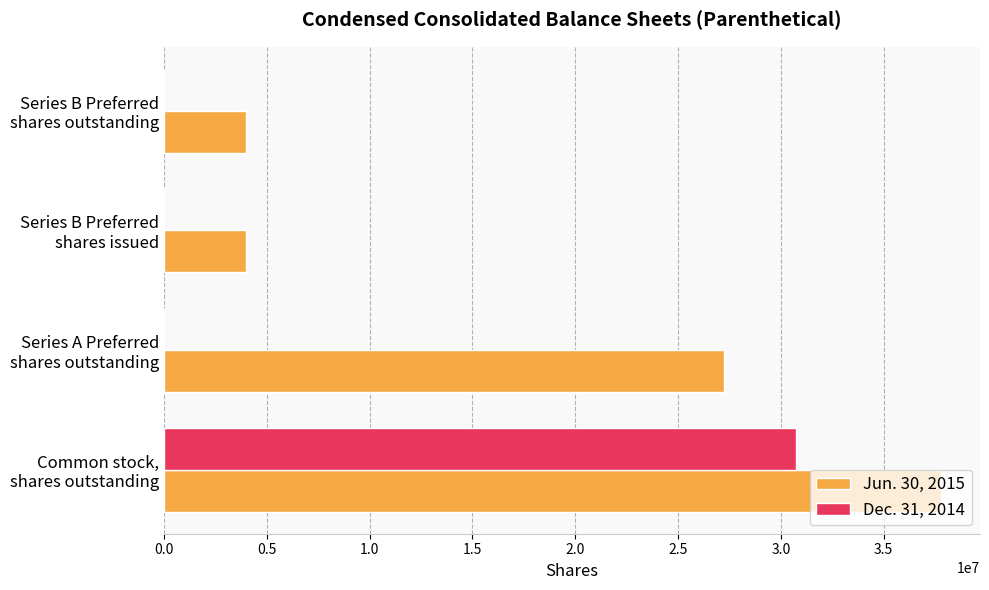

Which series has the largest total across all categories?

Jun. 30, 2015